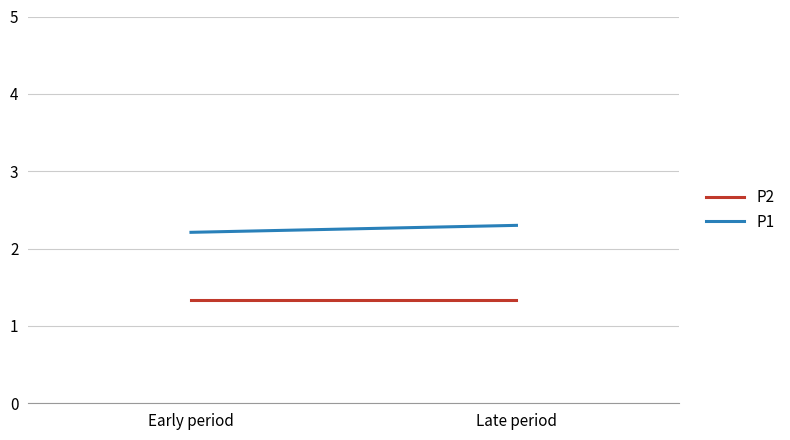

How many distinct data groups are displayed?

2